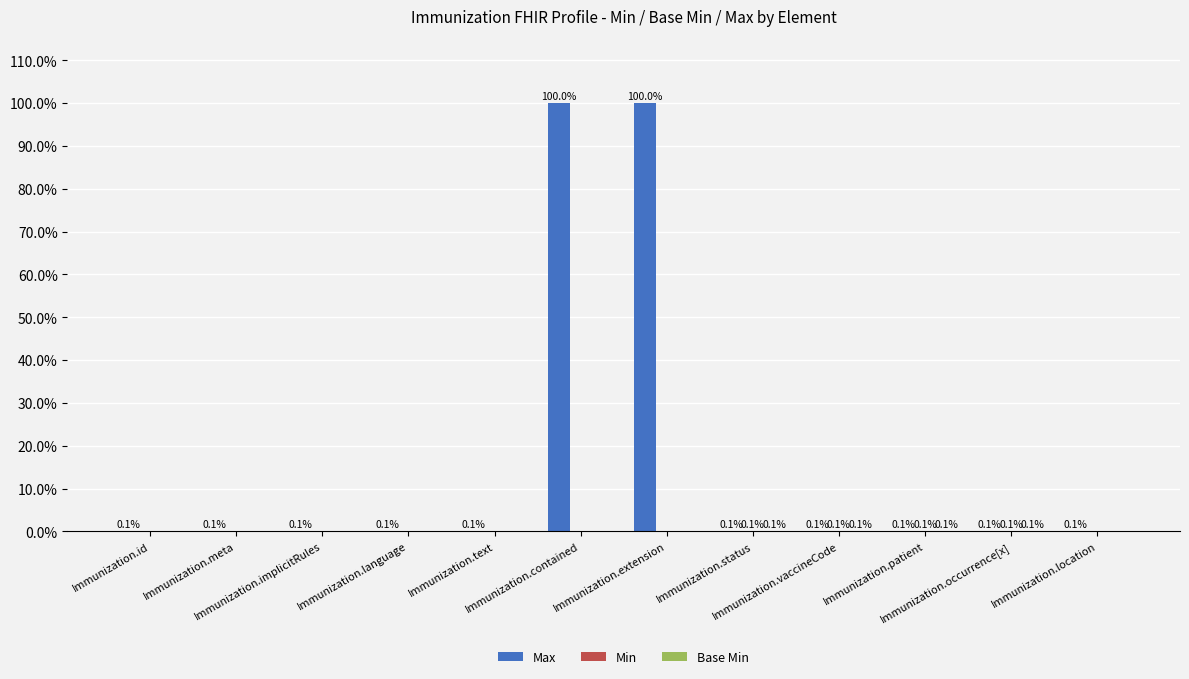

What is the highest value of the Max series?

100.0